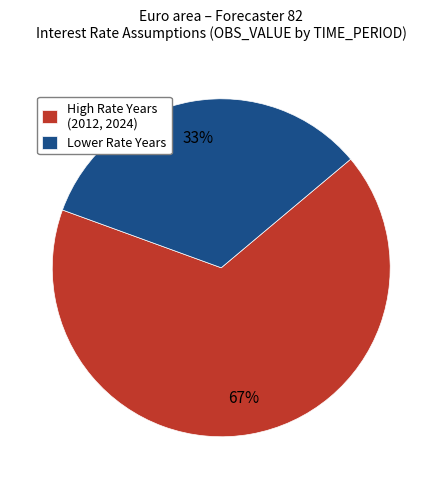

Is it true that High Rate Years (2012, 2024) is 55% of the pie?

False